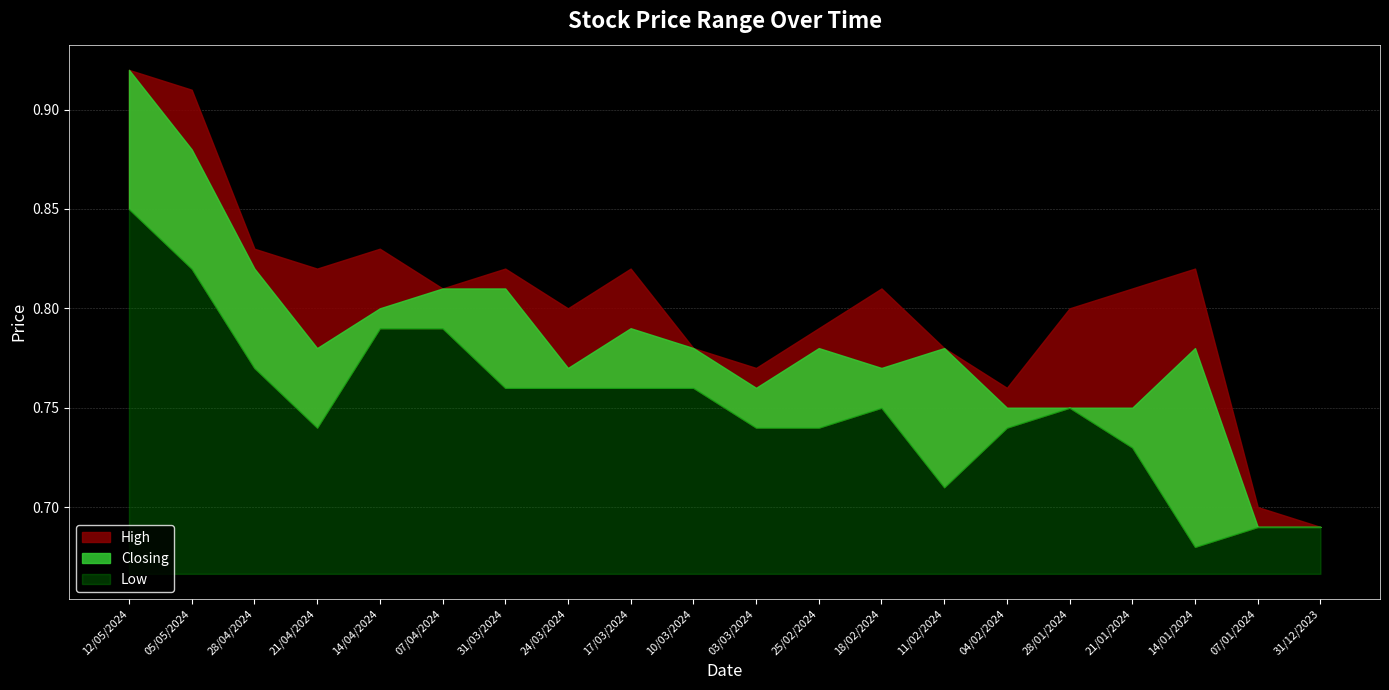

List the series in order of their peak value, highest first.

High, Closing, Low